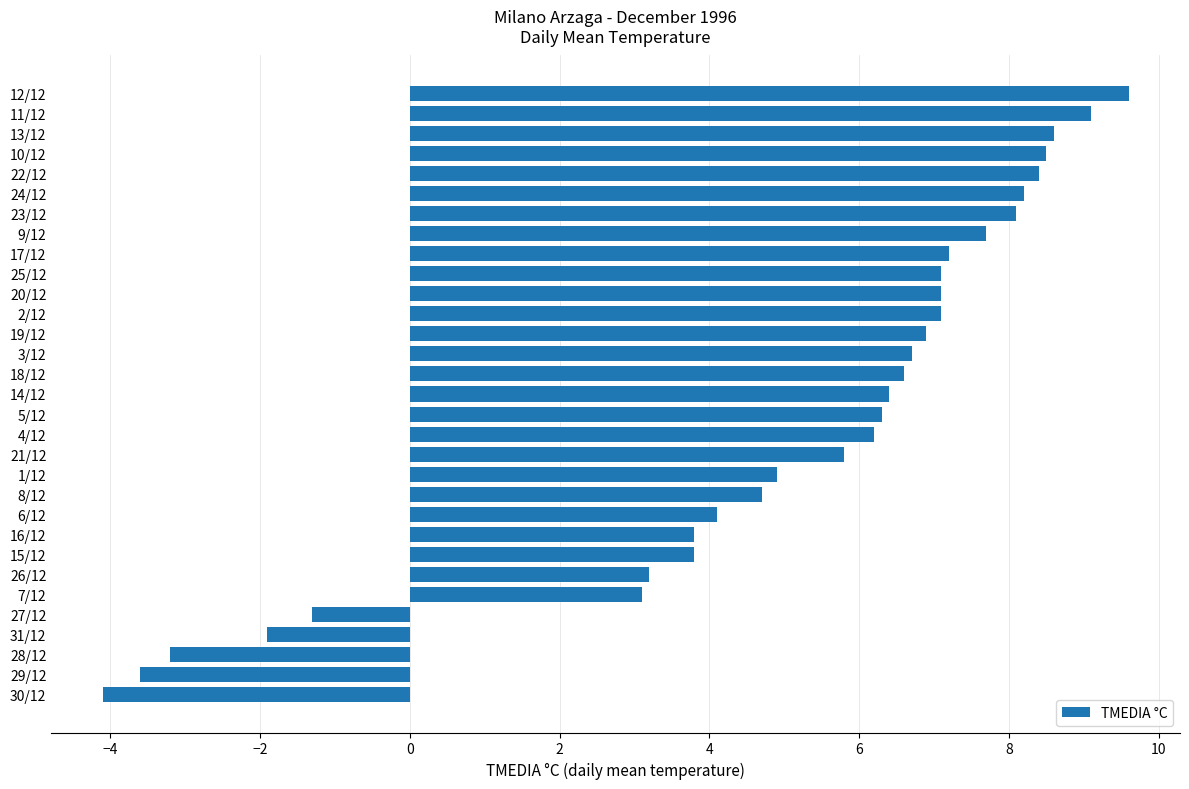

What is the change in value from 5/12 to 12/12?

+3.3